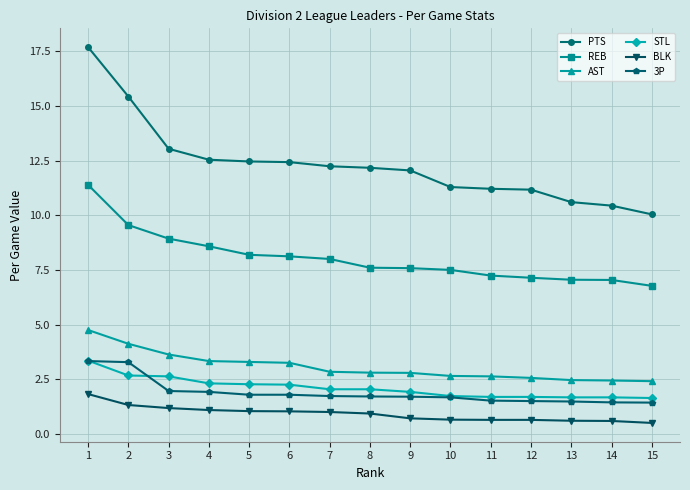

How many values in the STL series exceed 2?

8